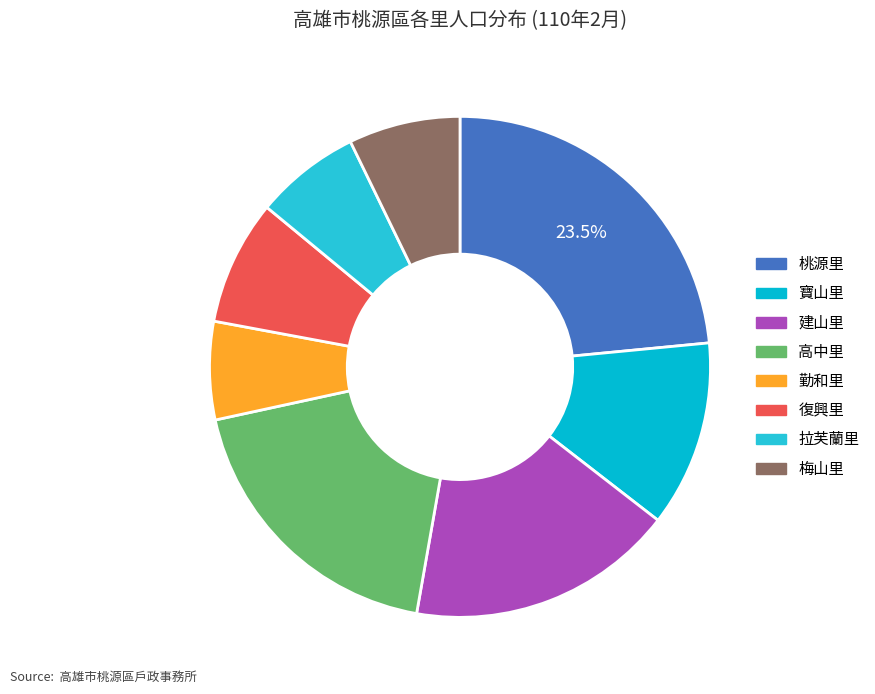

What percentage do 高中里 and 梅山里 together represent?

26.0%